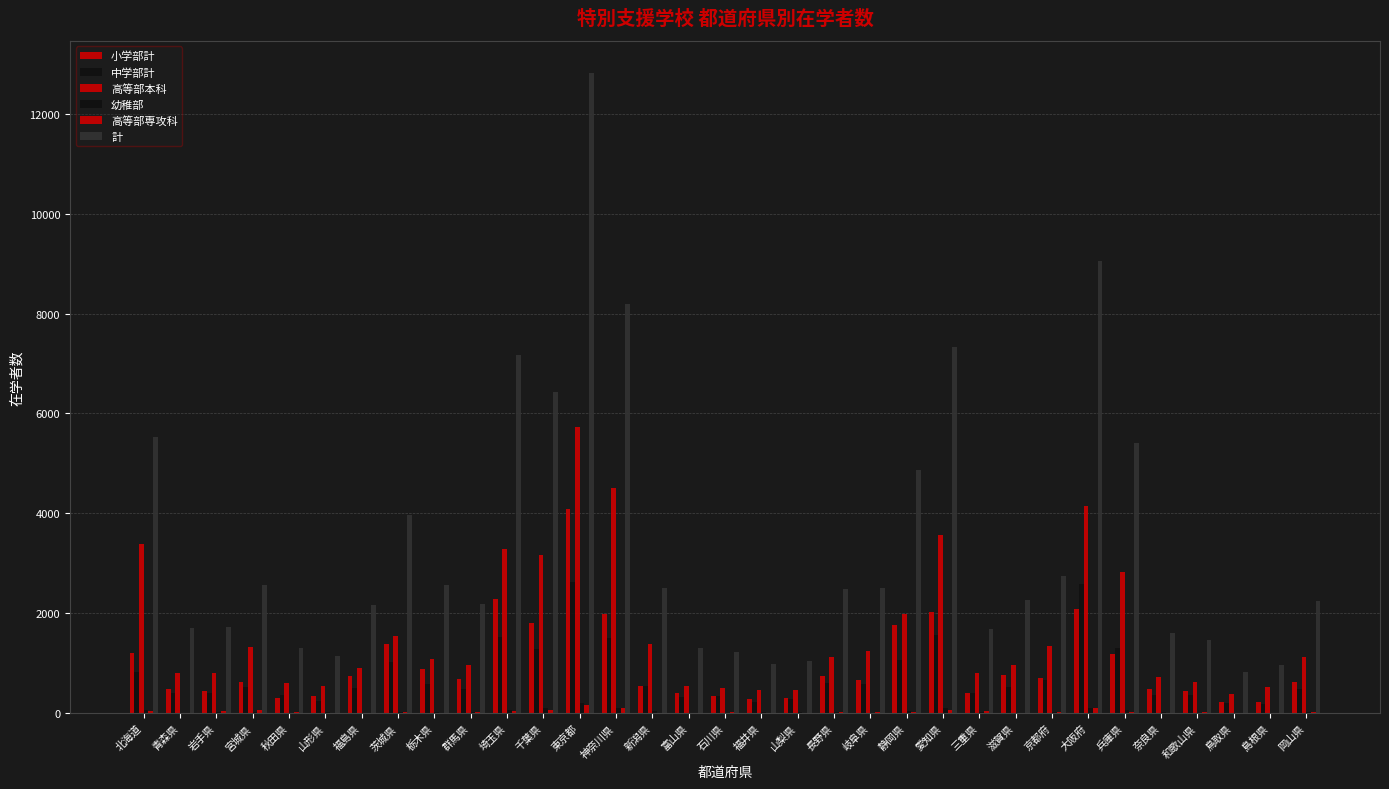

How many groups of bars are there?

33